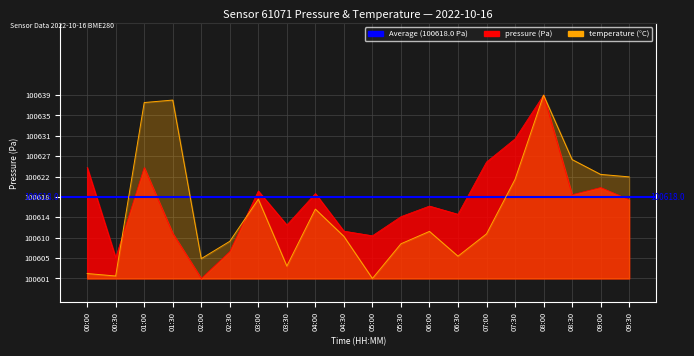

Where is the first local minimum for temperature?

00:30